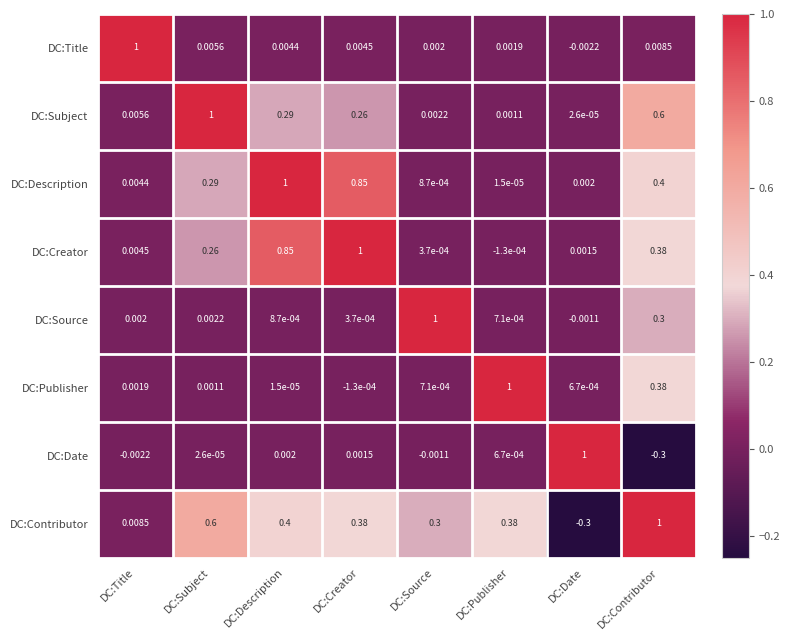

What is the minimum value shown in the chart?

-0.3